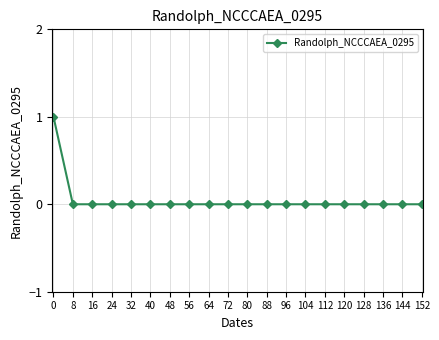

The value at 120 is 0. True or false?

True